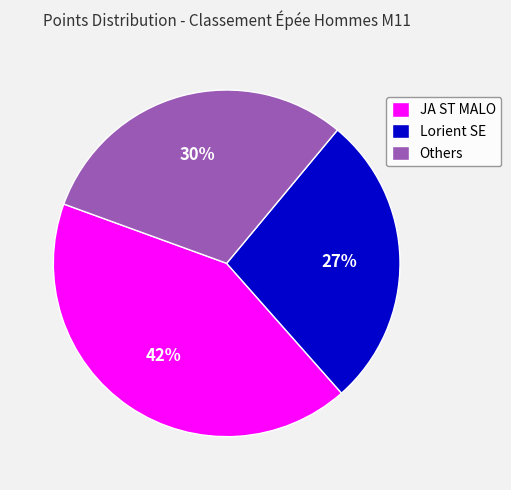

To the nearest percent, what portion does JA ST MALO represent?

42%